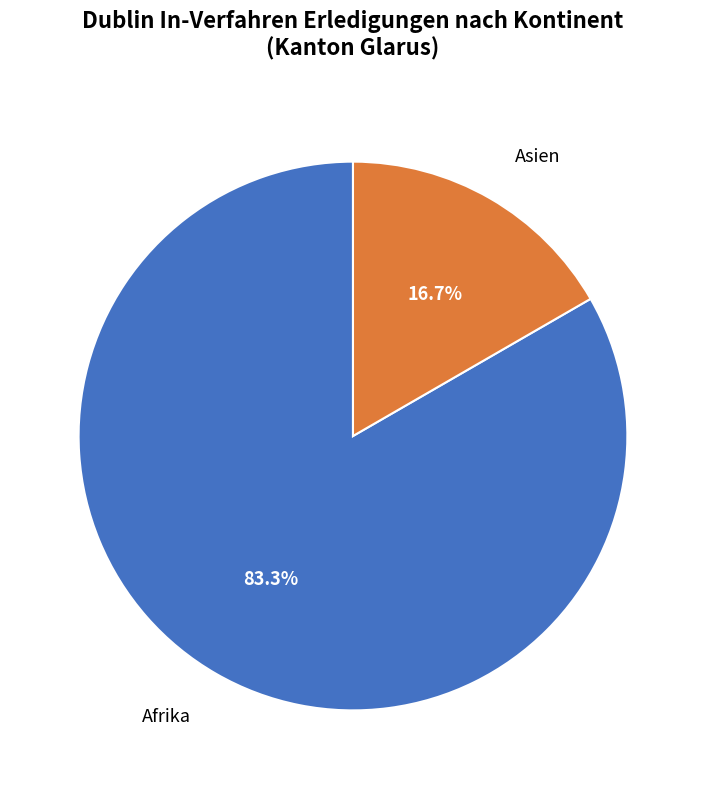

Approximately how many times larger is the value at Afrika compared to Asien?

5.0